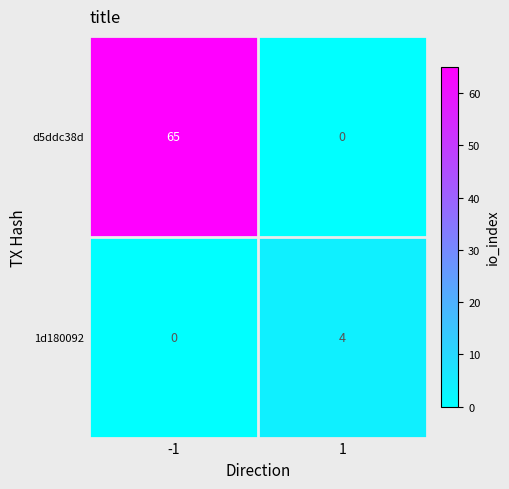

Reading left to right, transcribe all the data shown in this chart.

d5ddc38d: 65	0
1d180092: 0	4